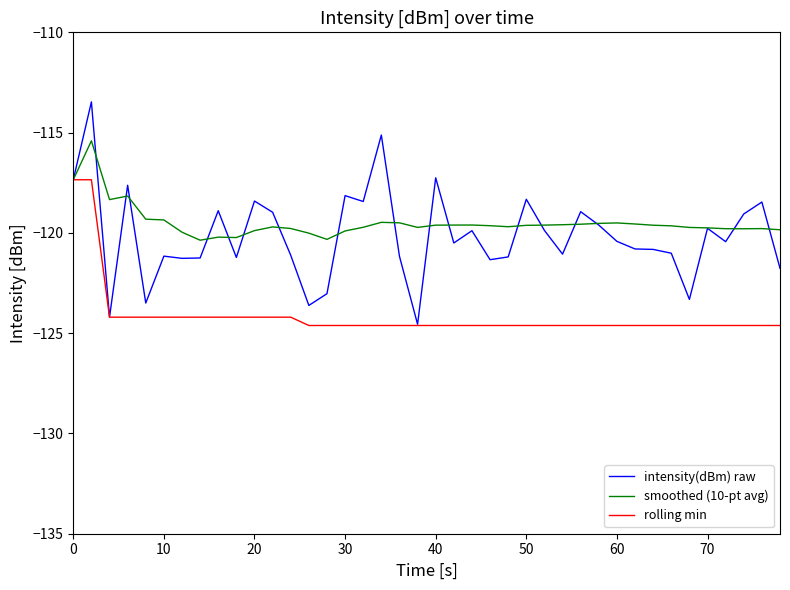

Does the chart have visible grid lines?

No